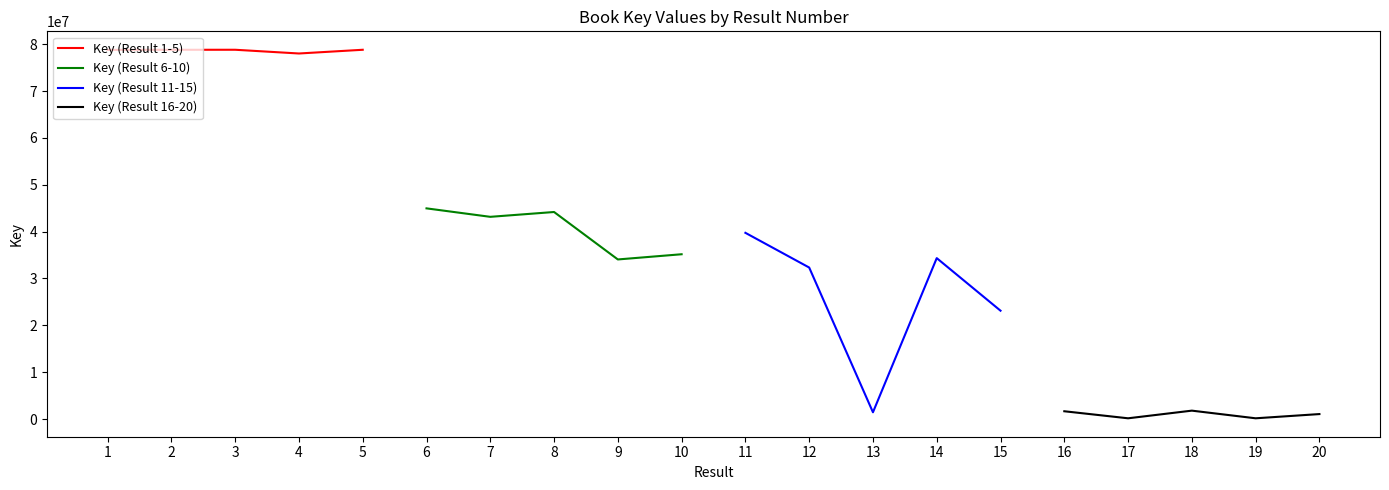

What is the lowest value of the Key (Result 6-10) series?

34060665